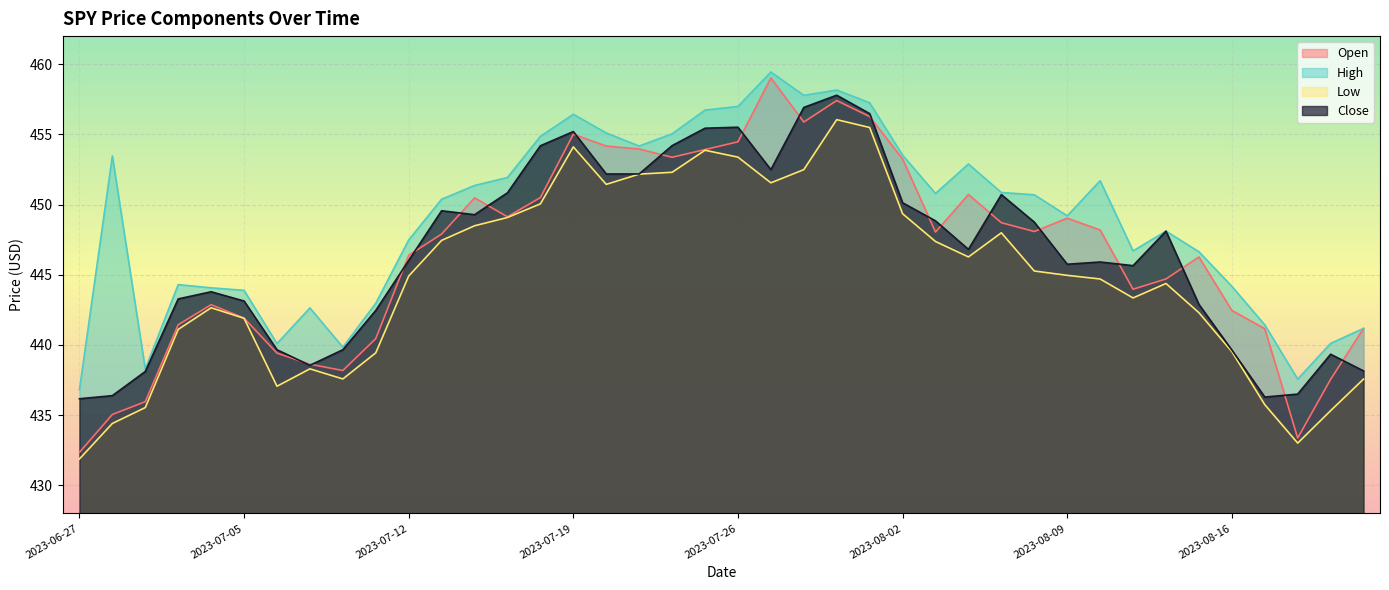

How many data points in High are above 450?

21